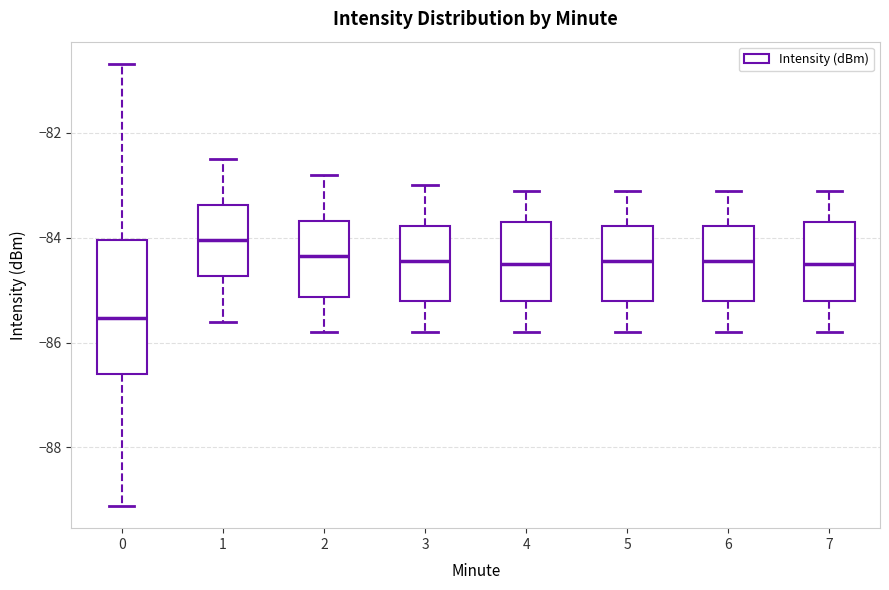

Reading left to right, read every box against the y-axis: the position of its median line, the range the box covers, and the ends of its whiskers. The values are not printed on the chart, so give them approximately, as read against the axis.

0: median -85.6, box -86.6 to -84.0, whiskers -89.2 to -80.6
1: median -84.0, box -84.8 to -83.4, whiskers -85.6 to -82.4
2: median -84.4, box -85.2 to -83.6, whiskers -85.8 to -82.8
3: median -84.4, box -85.2 to -83.8, whiskers -85.8 to -83.0
4: median -84.4, box -85.2 to -83.6, whiskers -85.8 to -83.0
5: median -84.4, box -85.2 to -83.8, whiskers -85.8 to -83.0
6: median -84.4, box -85.2 to -83.8, whiskers -85.8 to -83.0
7: median -84.4, box -85.2 to -83.6, whiskers -85.8 to -83.0